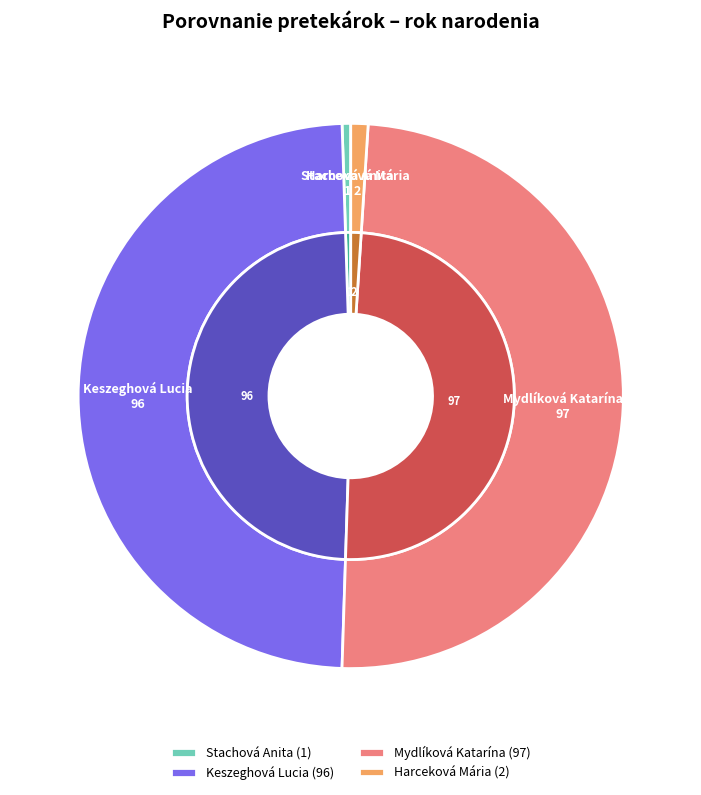

Does Stachová Anita represent more than half of the total?

No